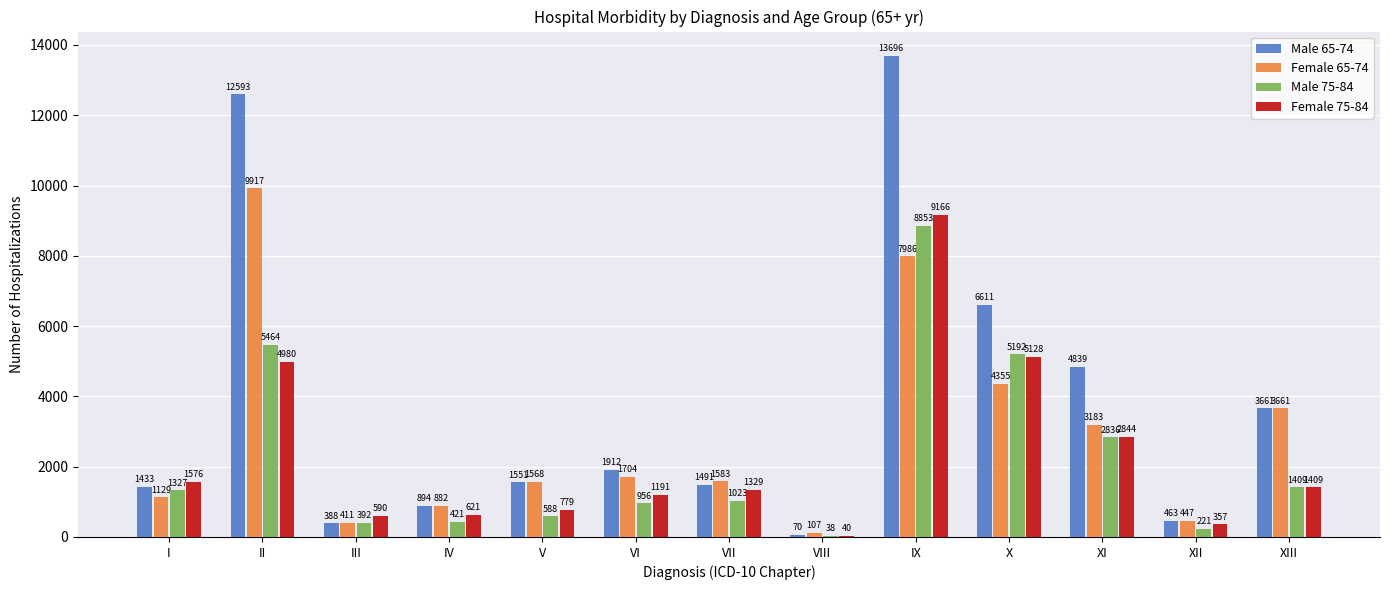

The Female 75-84 series shows 507 at VI. True or false?

False